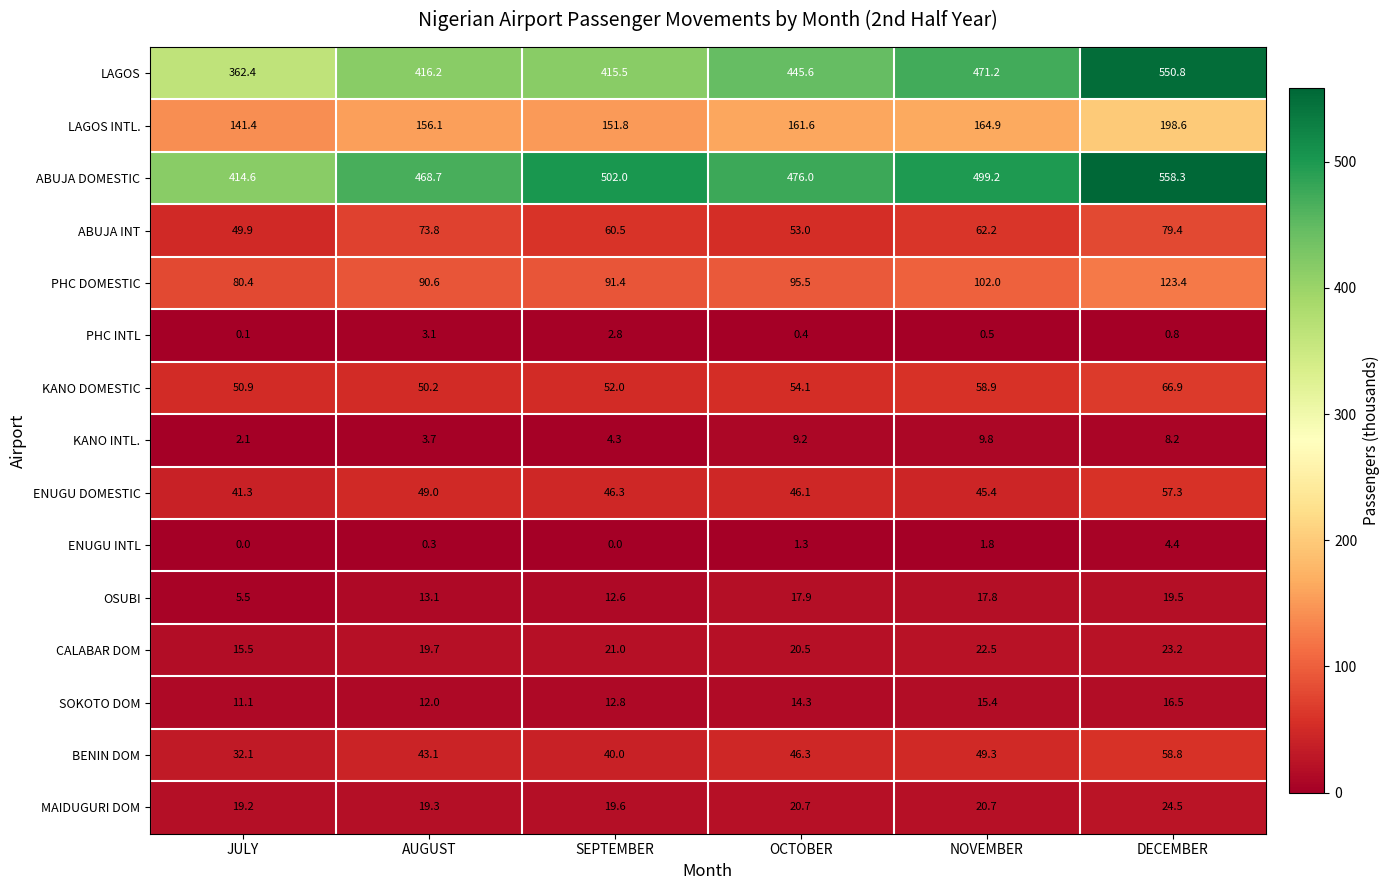

Where does the SOKOTO DOM series first go above 14?

OCTOBER